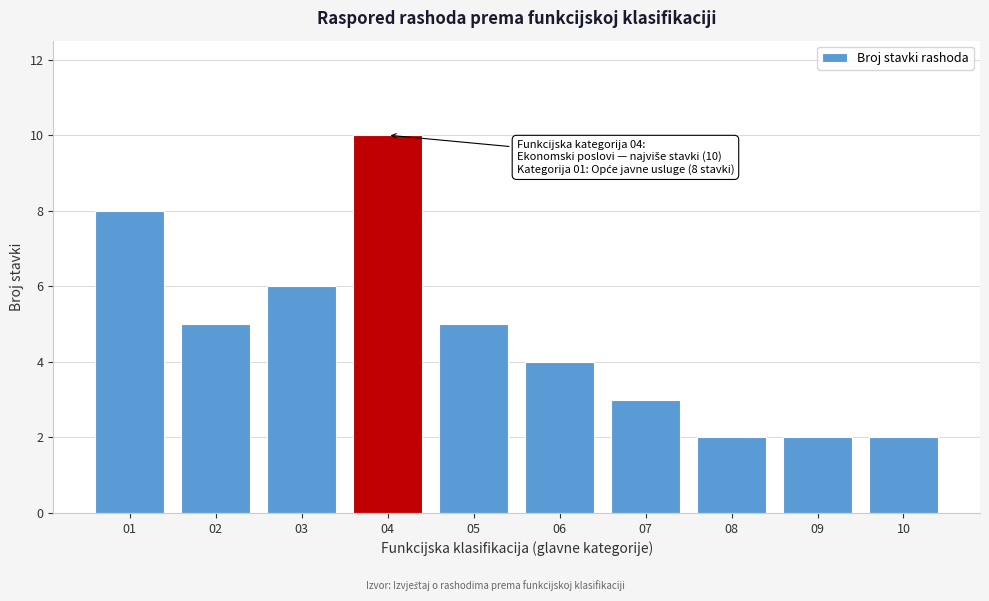

Reading left to right, what are all the values shown in this chart?

8	5	6	10	5	4	3	2	2	2